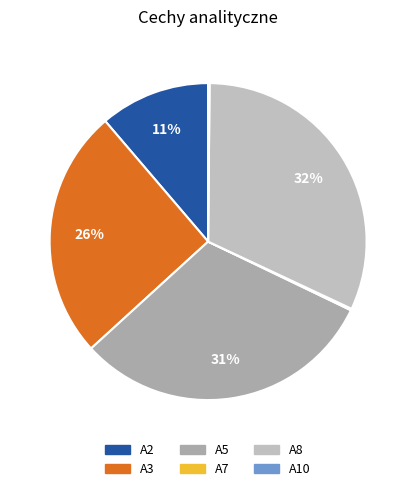

Is there a majority slice in this chart?

No